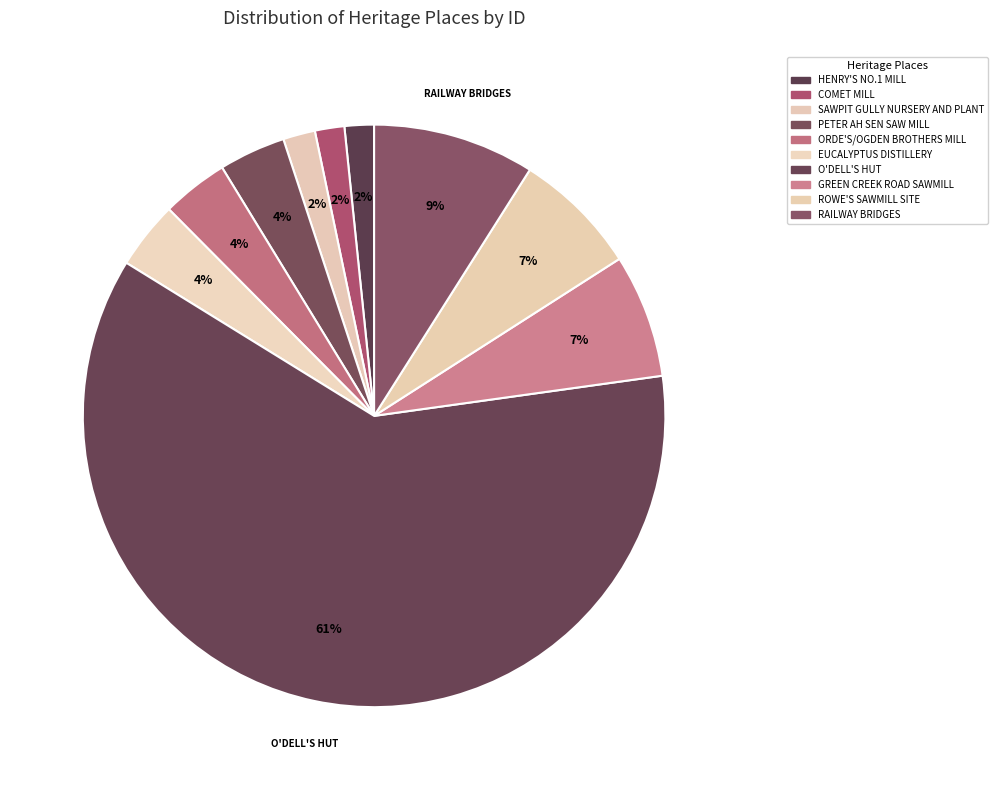

The RAILWAY BRIDGES slice represents 18% of the pie. True or false?

False